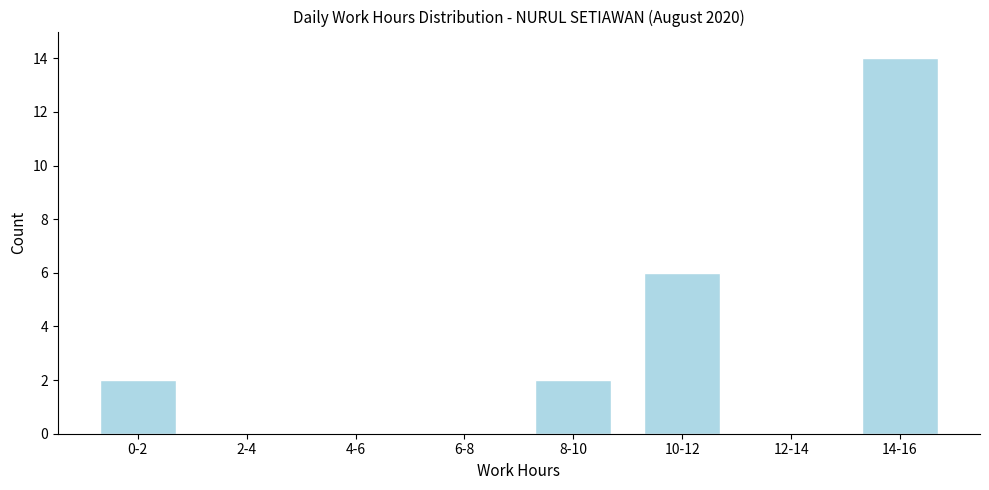

Reading left to right, list all the values displayed in this chart.

0-2=2	2-4=0	4-6=0	6-8=0	8-10=2	10-12=6	12-14=0	14-16=14